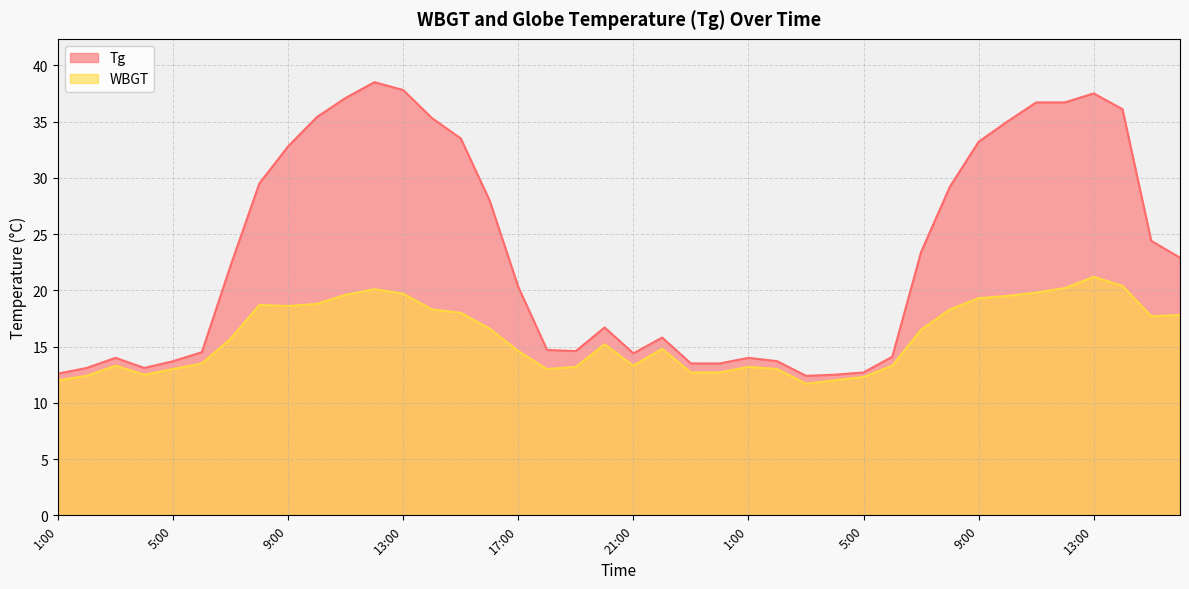

Which series has the widest spread of values?

Tg